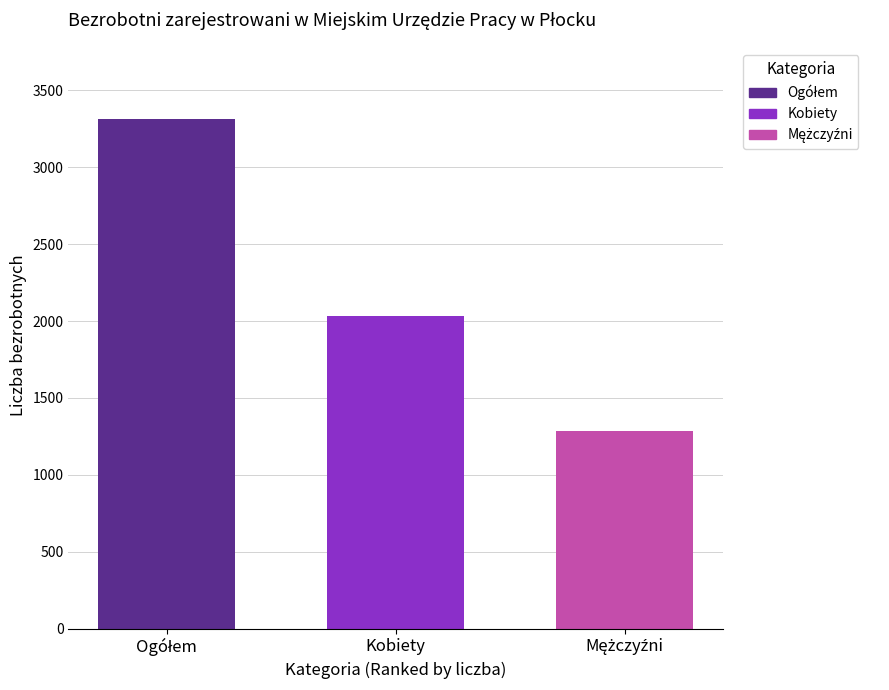

Reading left to right, list all the values displayed in this chart.

3314	2030	1284